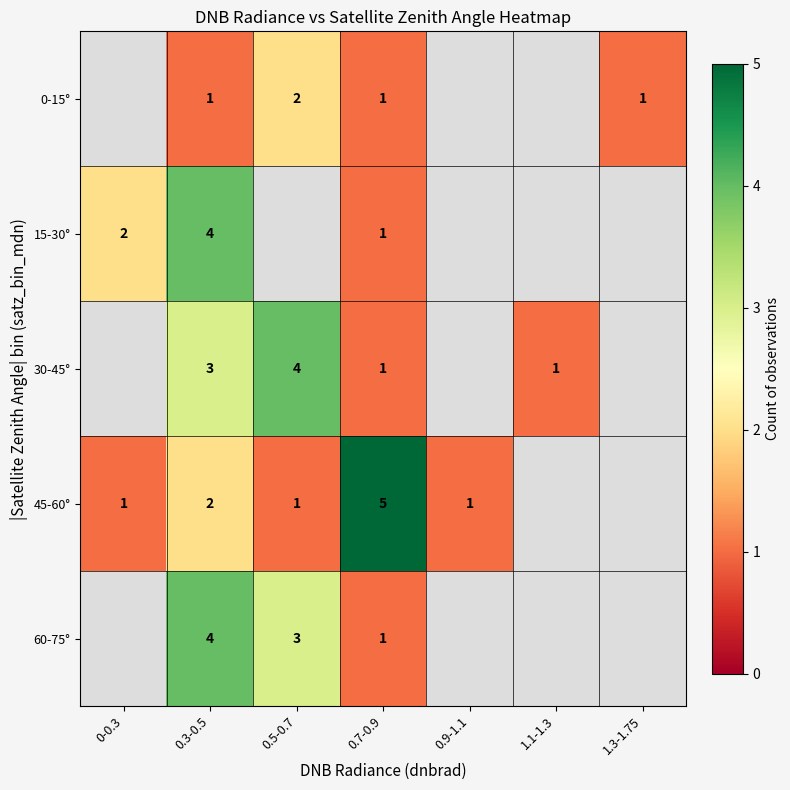

What is the sum of the 0-15° values at 0.7-0.9 and 0.5-0.7?

3